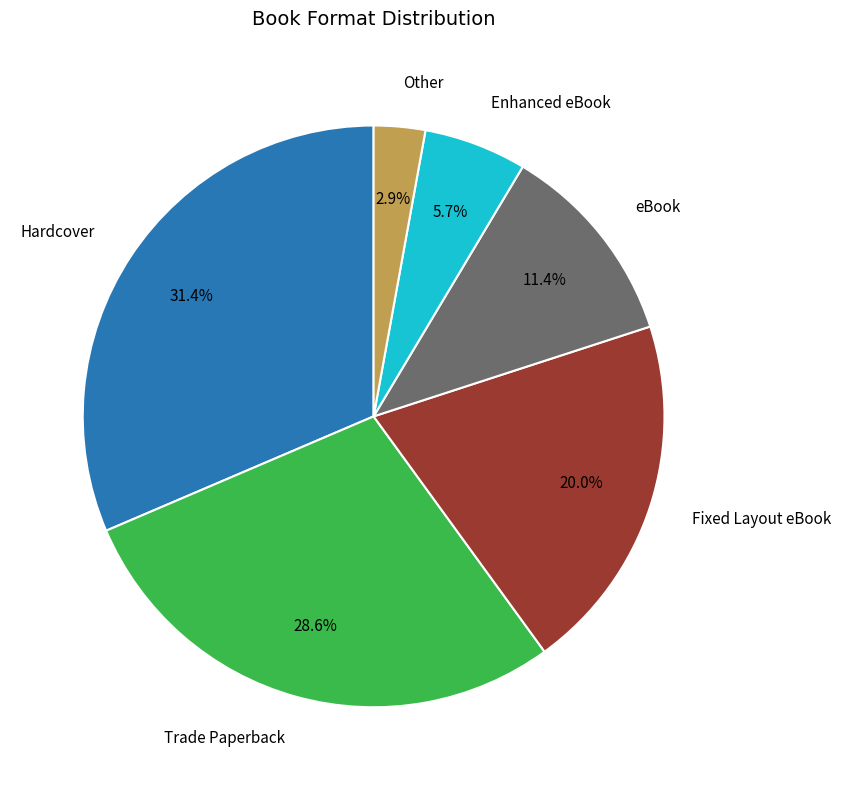

Is it true that eBook is 11% of the pie?

True